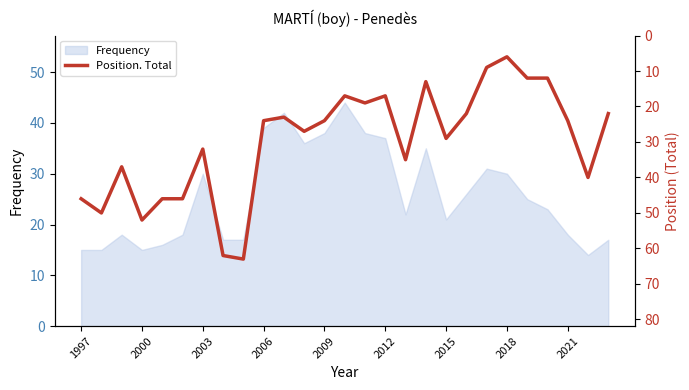

How many data points are less than 24?

11